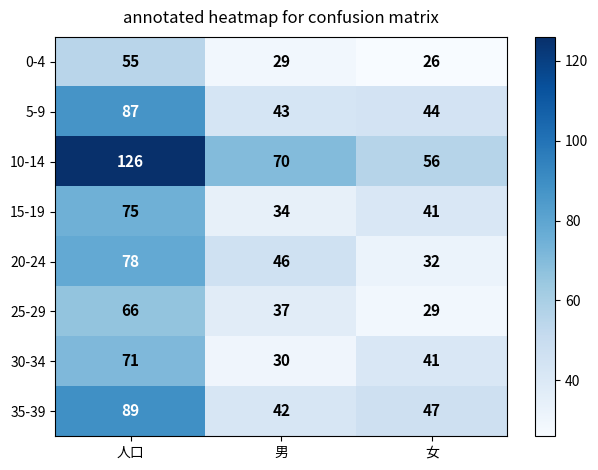

What is the maximum value shown in the chart?

126